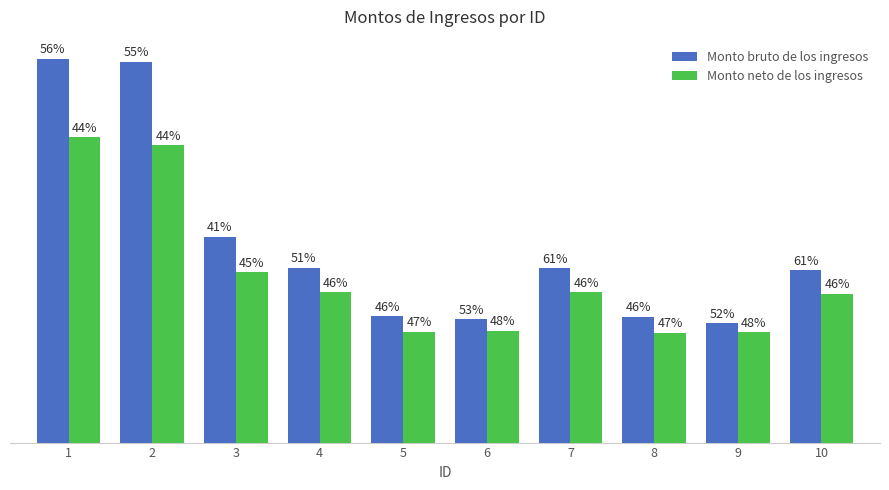

Does the chart contain any negative values?

No